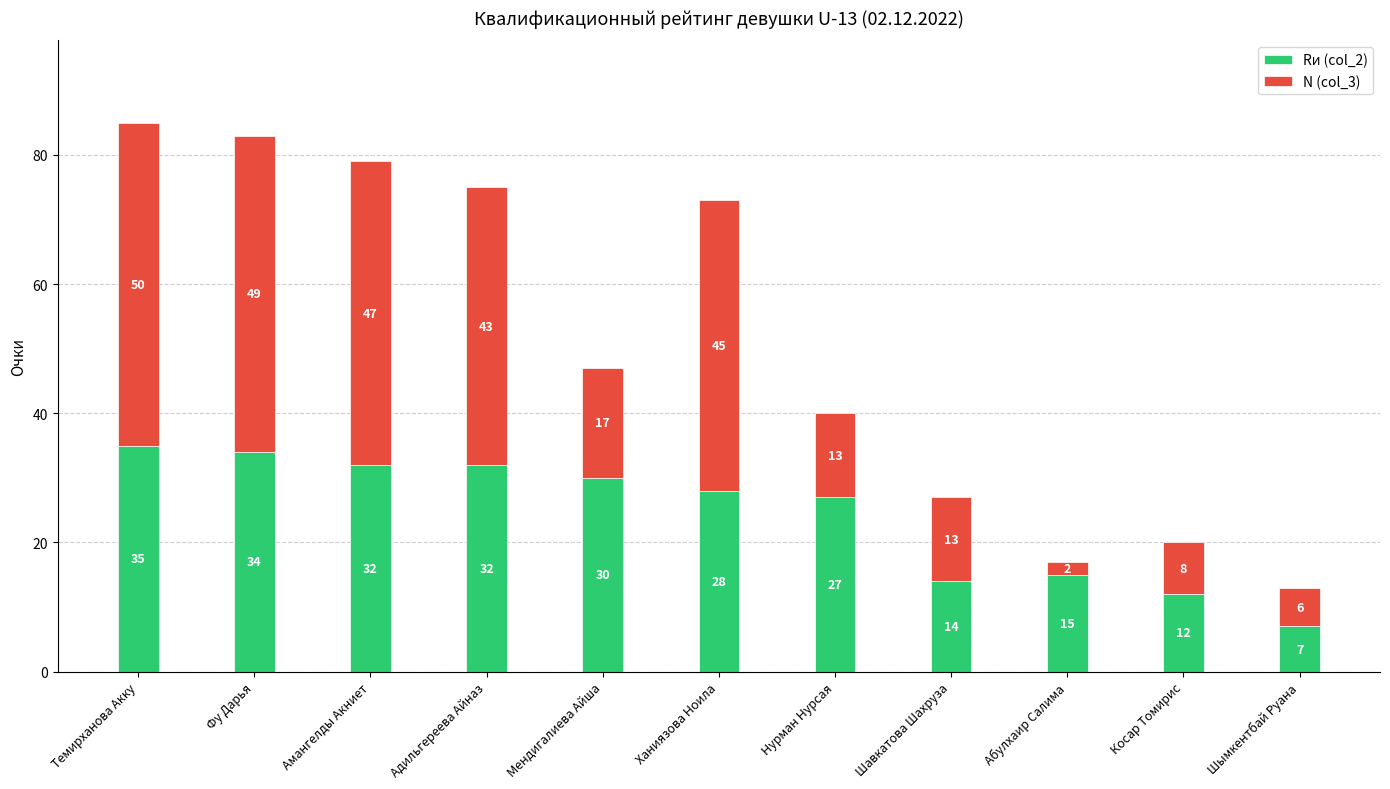

What is the lowest value of the Rи (col_2) series?

7